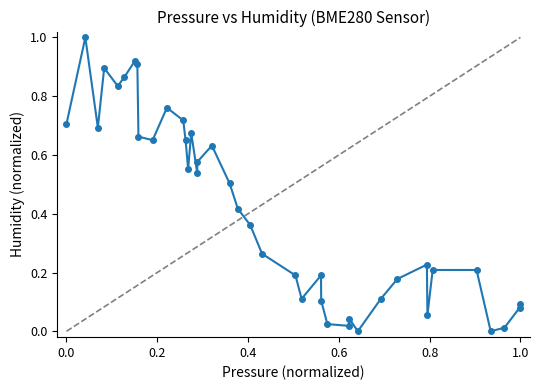

What is the greatest value displayed?

1.0